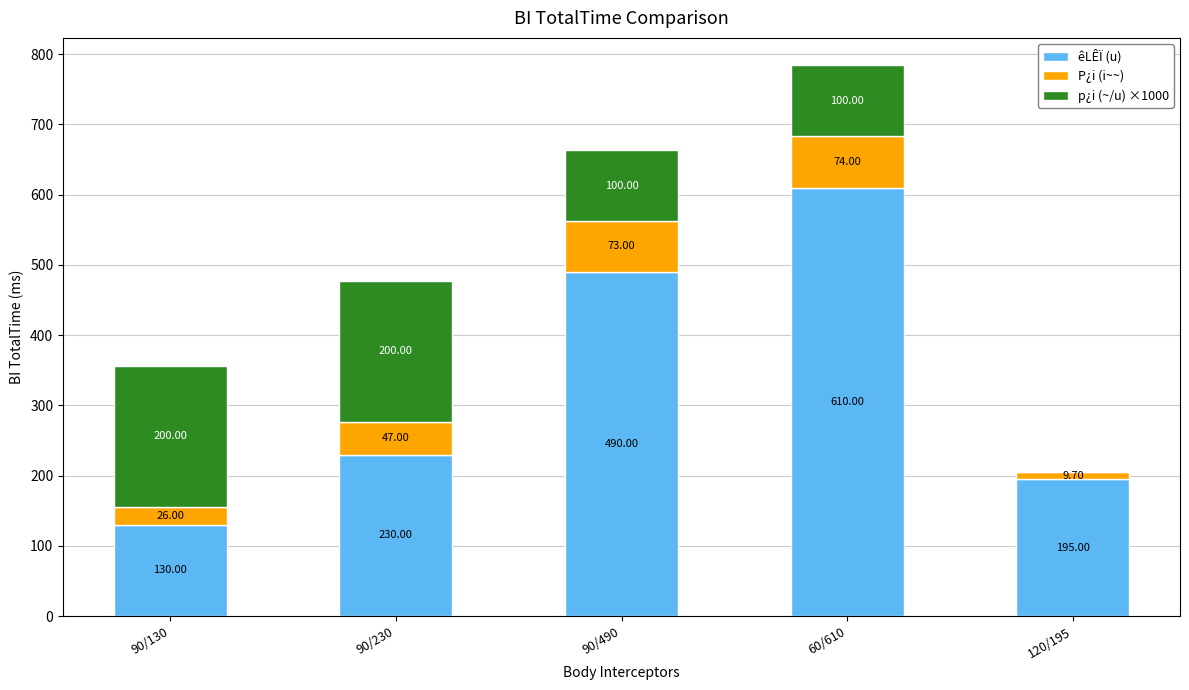

Are the bars horizontal?

No